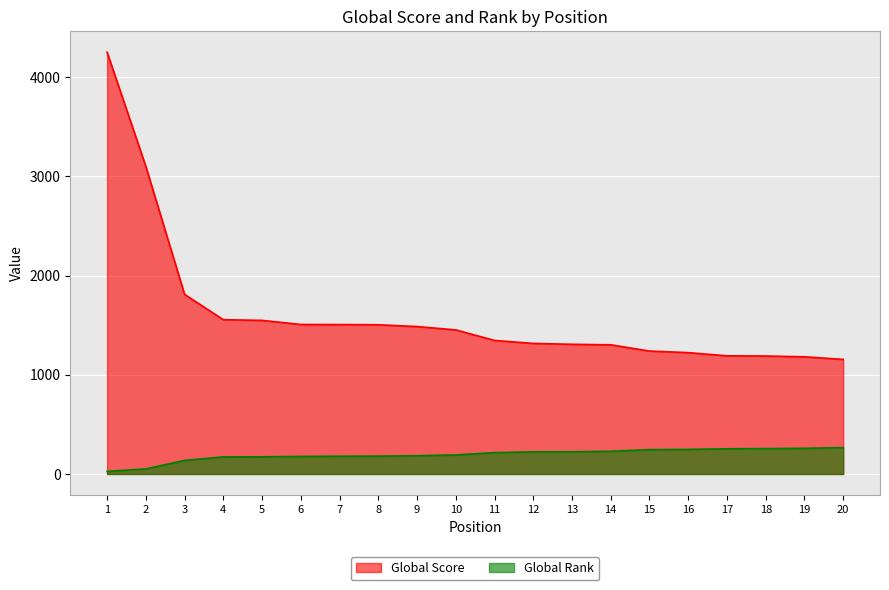

What is the maximum value shown in the chart?

4251